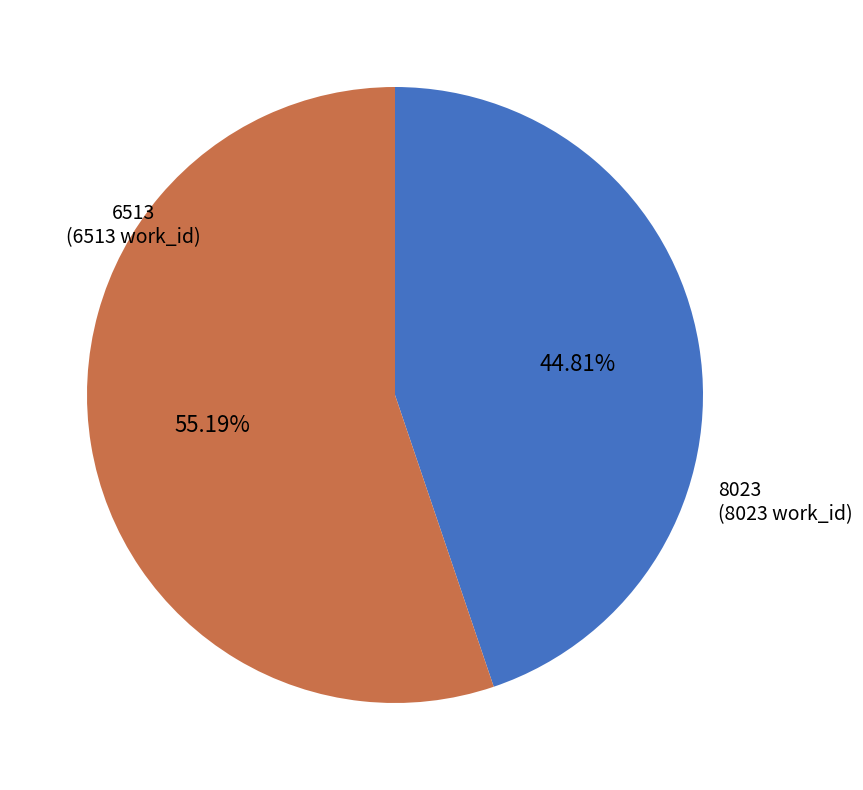

Count the number of slices in the pie.

2